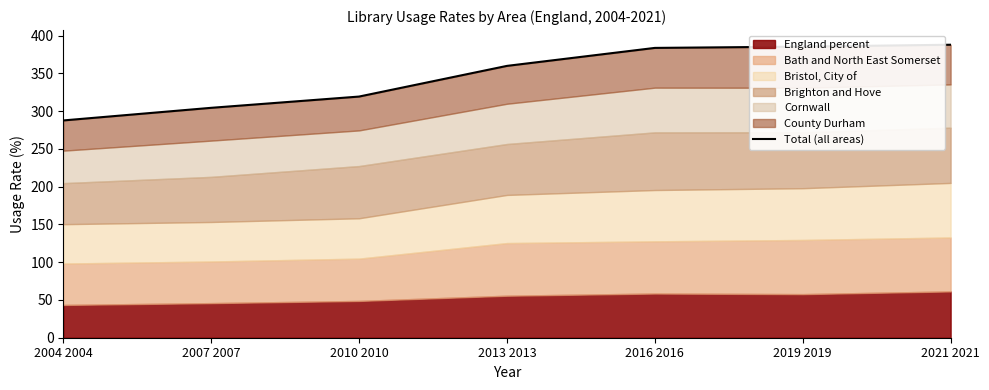

What is the difference between the values at 2004 2004 and 2016 2016?

96.0